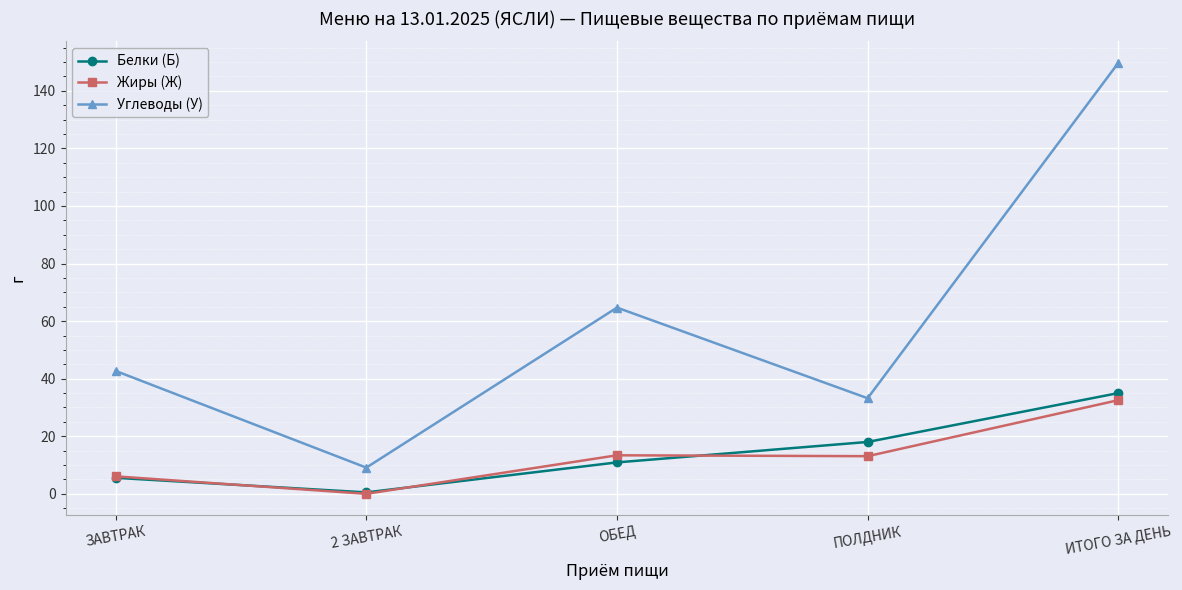

How many data points in Углеводы (У) are above 42?

3